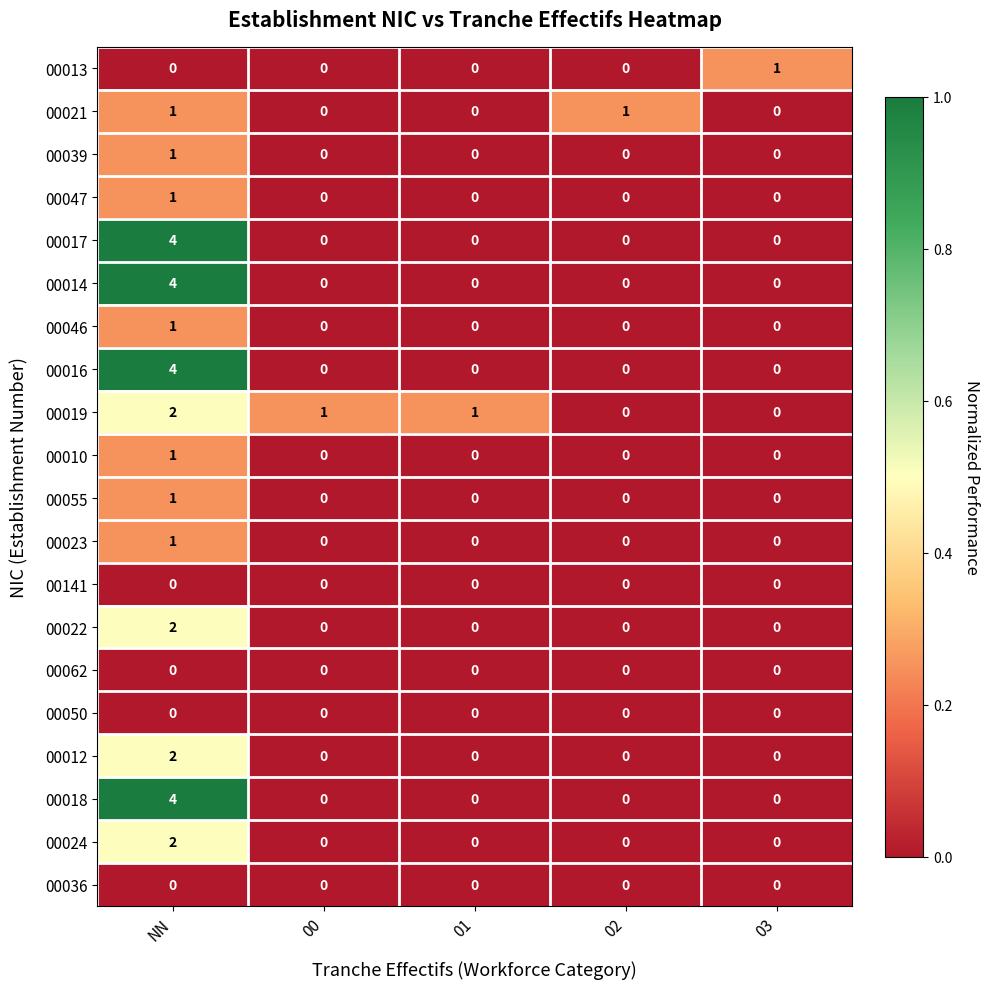

What is the difference between the maximum and minimum values in the 00018 series?

4